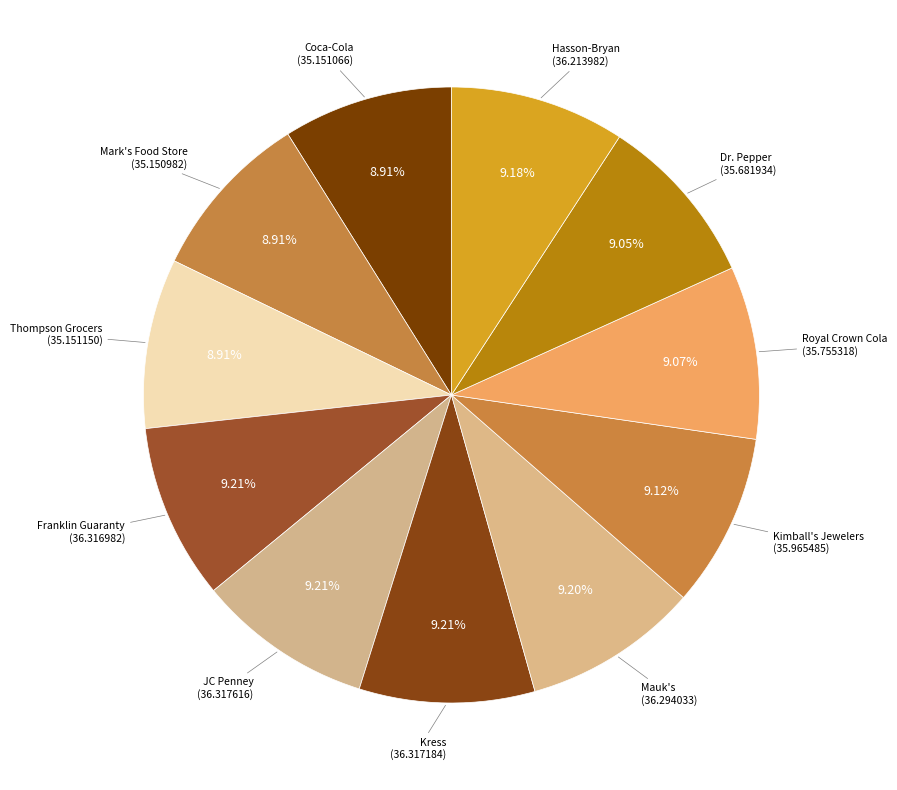

Count the number of slices in the pie.

11